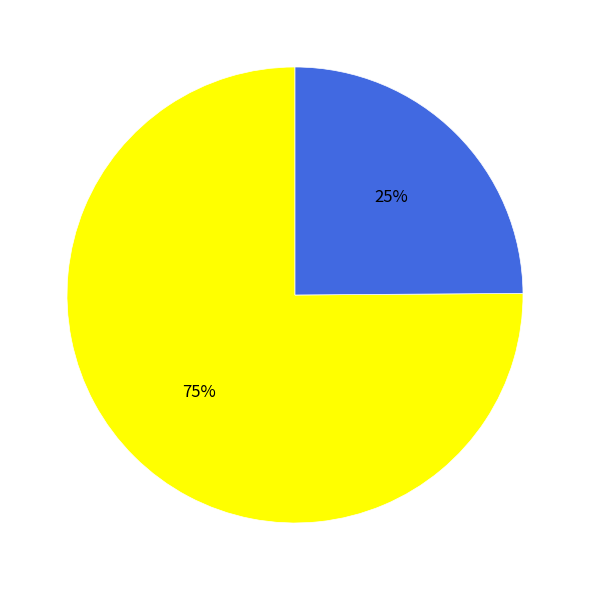

To the nearest percent, what is the difference between the largest and smallest slice percentages?

50%